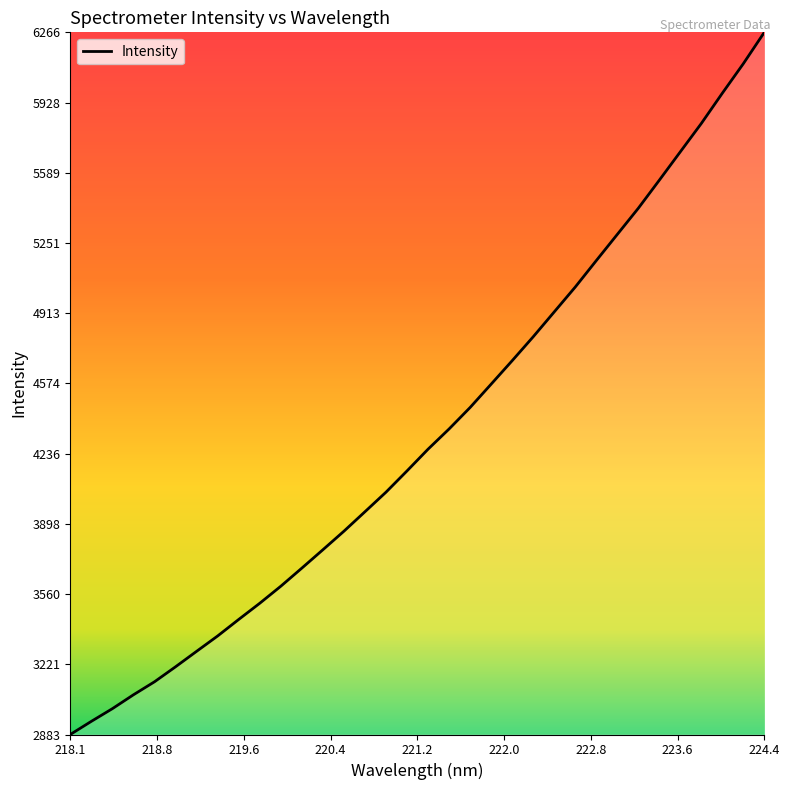

What is the difference between the maximum and minimum values?

3382.9